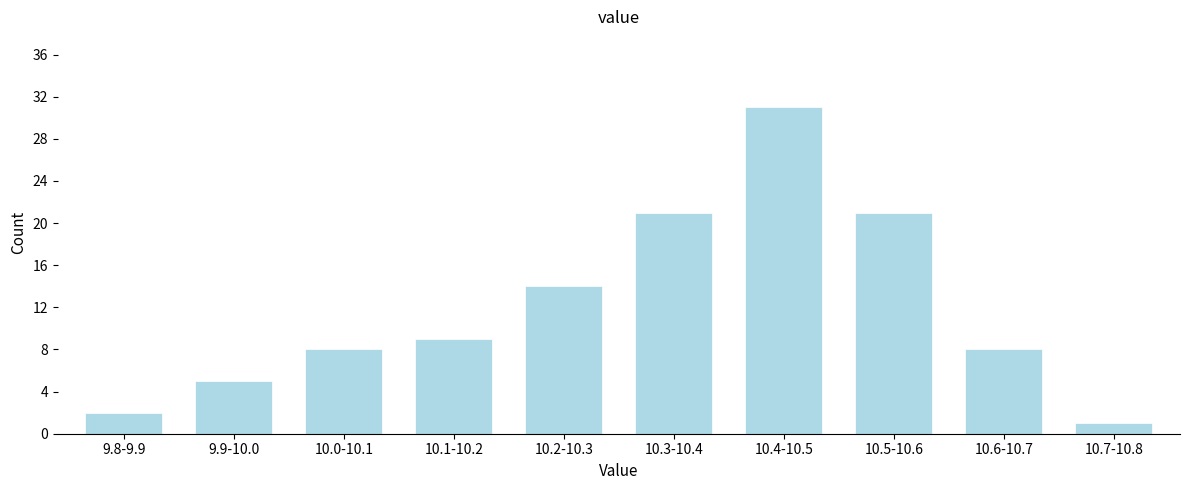

Reading left to right, list all the values displayed in this chart.

9.8-9.9=2	9.9-10.0=5	10.0-10.1=8	10.1-10.2=9	10.2-10.3=14	10.3-10.4=21	10.4-10.5=31	10.5-10.6=21	10.6-10.7=8	10.7-10.8=1